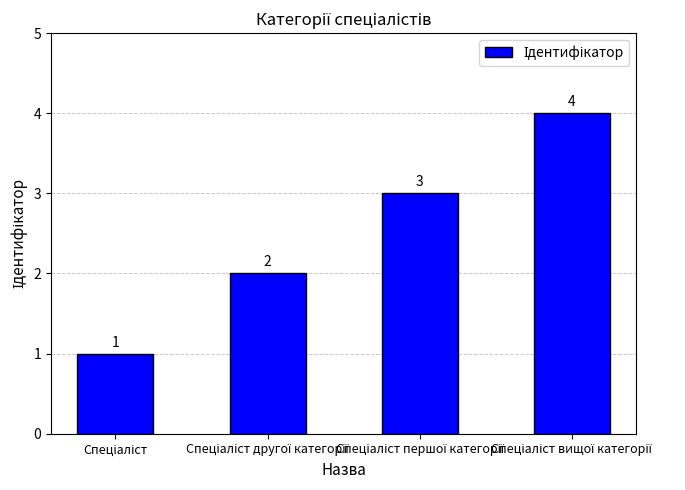

What is the difference between the maximum and minimum values?

3